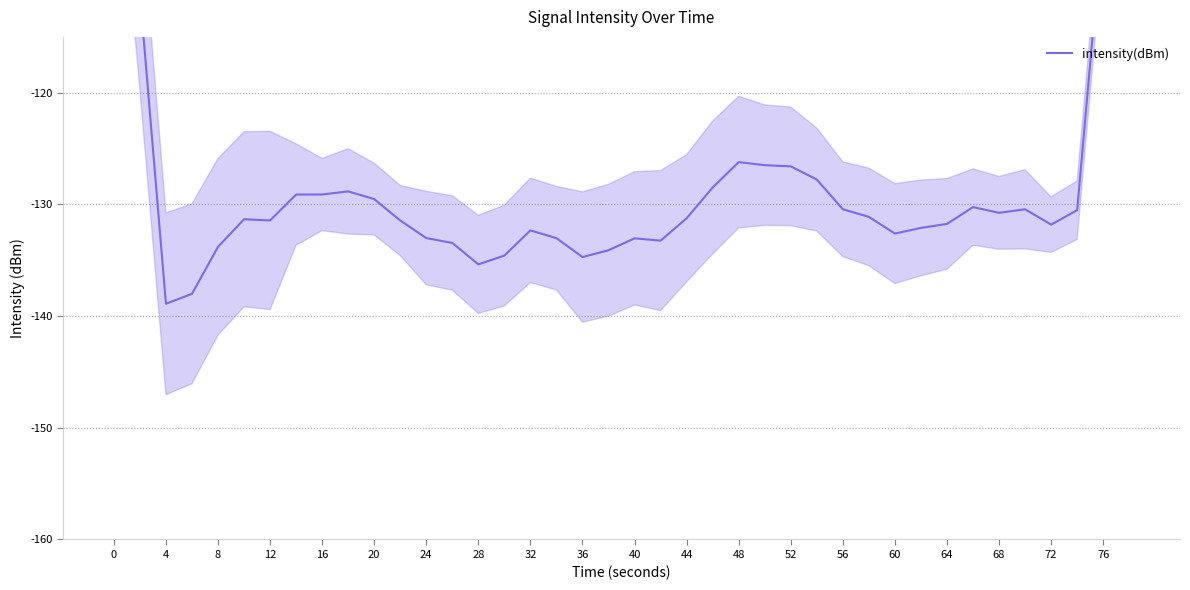

True or false: the data has more than 1 interior local peaks.

True